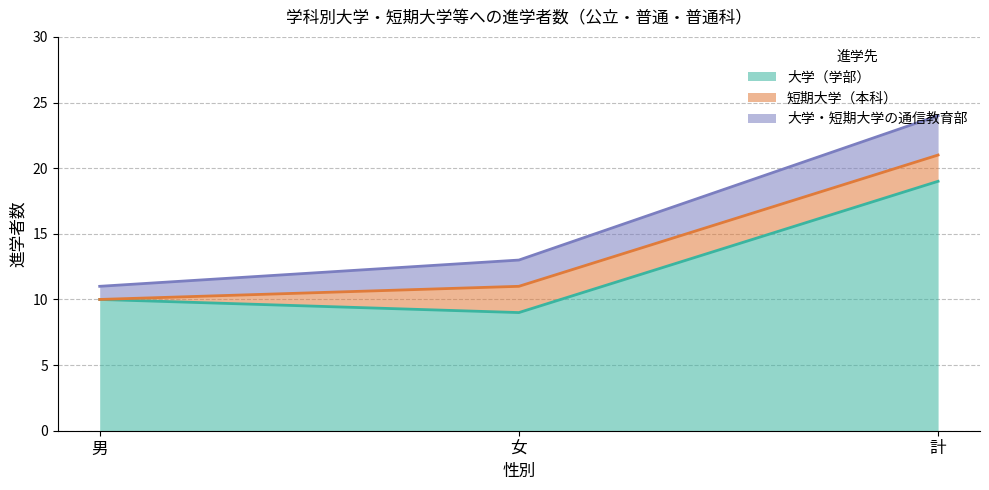

Which label corresponds to the smallest value in the chart?

男